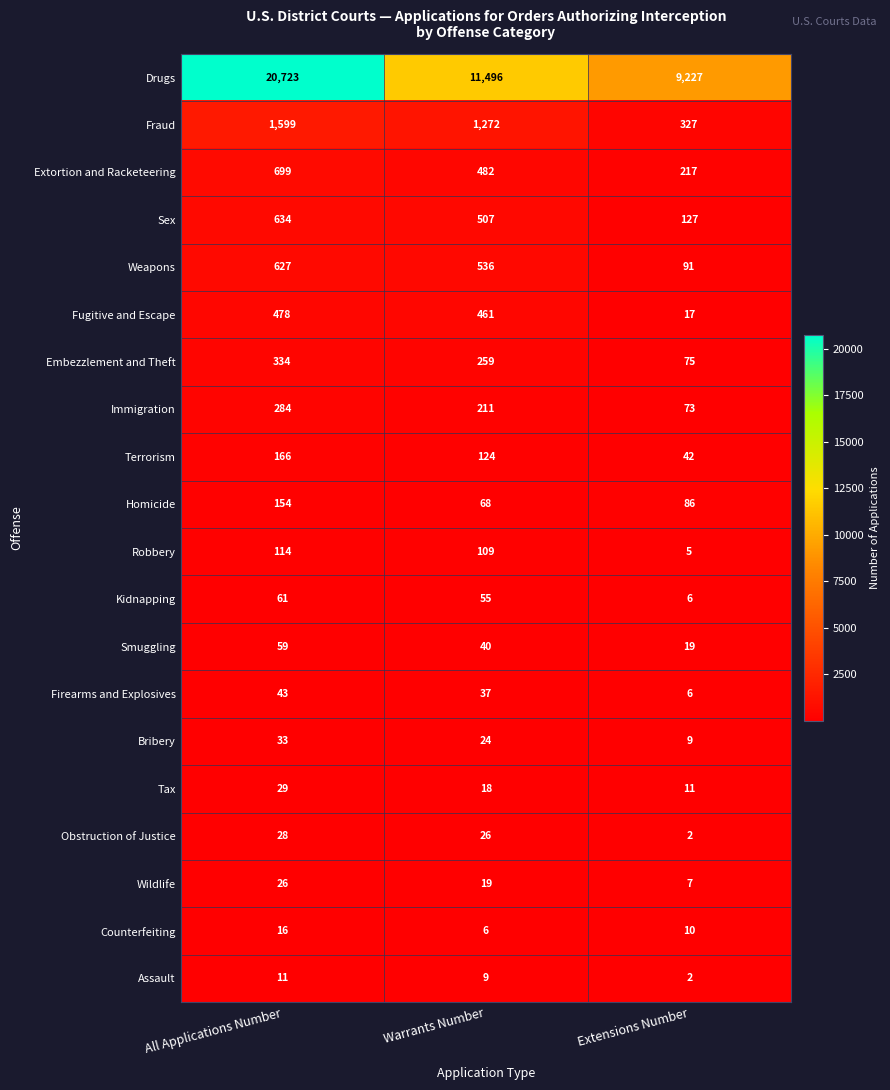

Which series has the widest spread of values?

Drugs